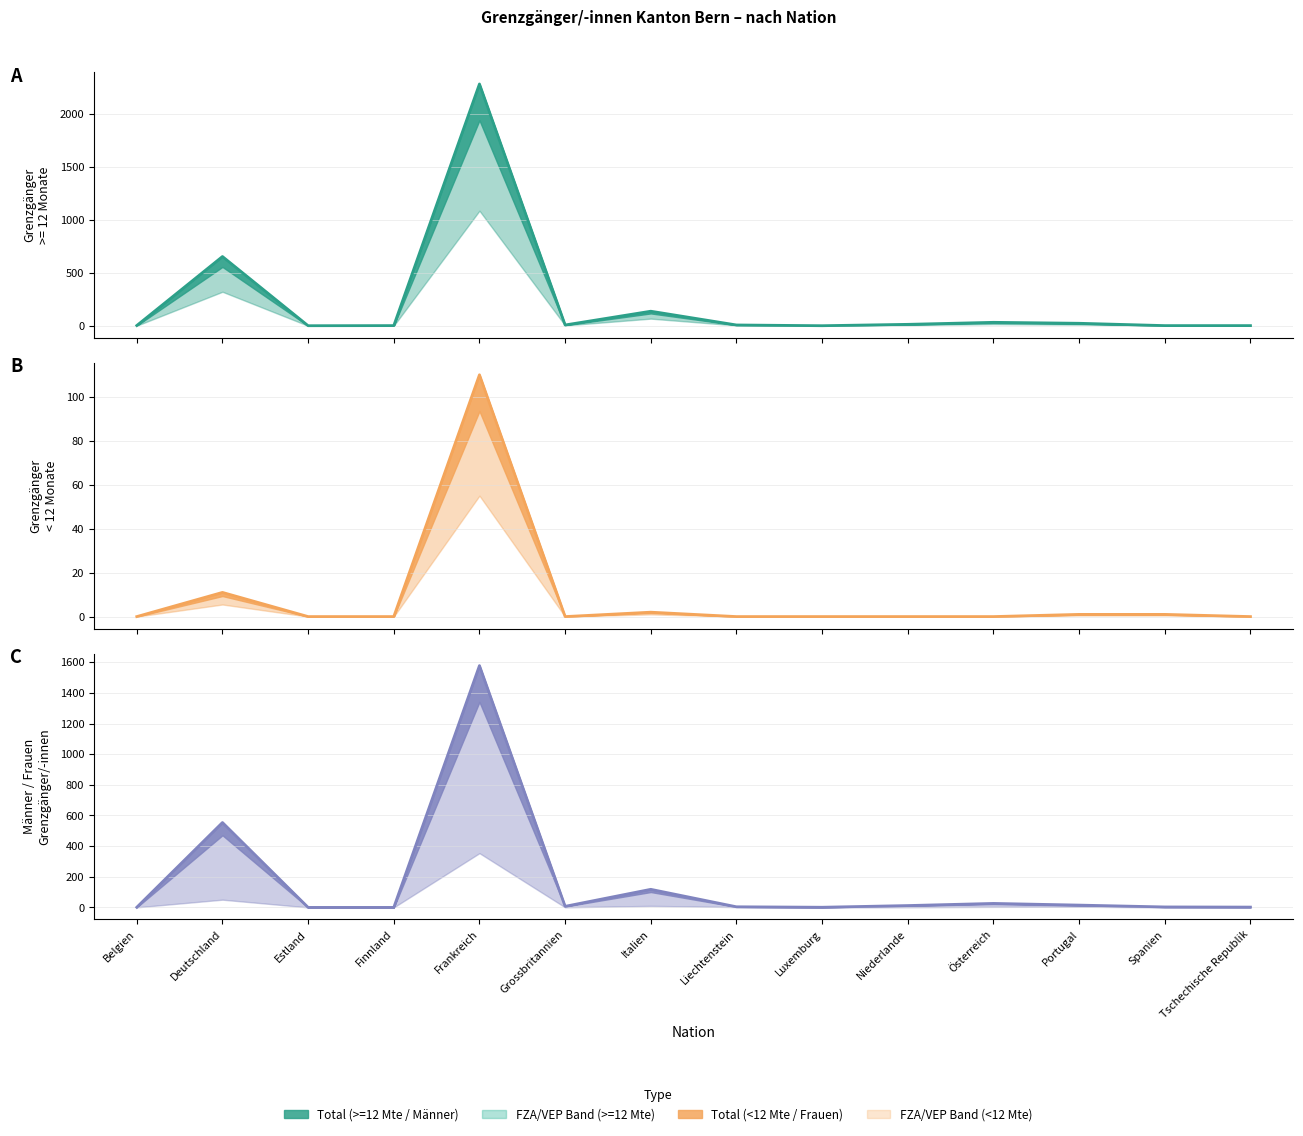

What position from the left is Estland?

3